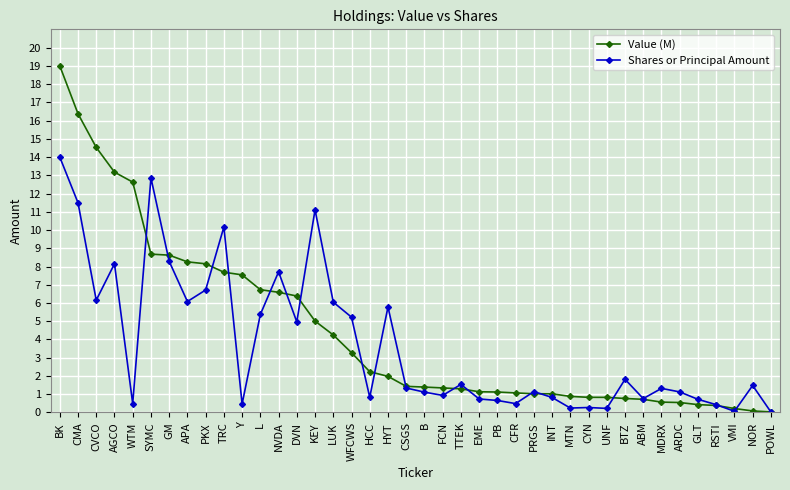

What is the spread (max minus min) of values at INT?

0.2